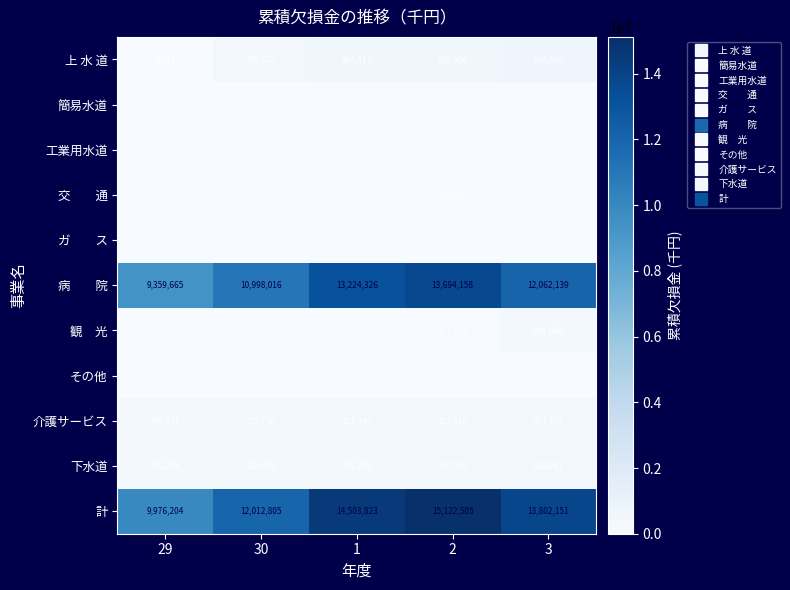

What is the maximum value shown in the chart?

15122505